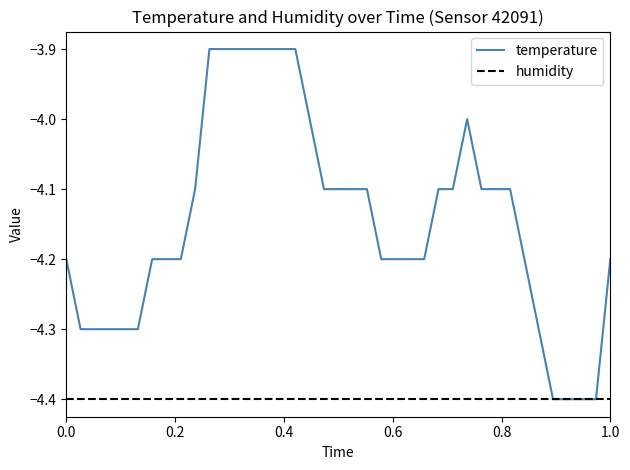

Which series has the largest range (max minus min)?

temperature